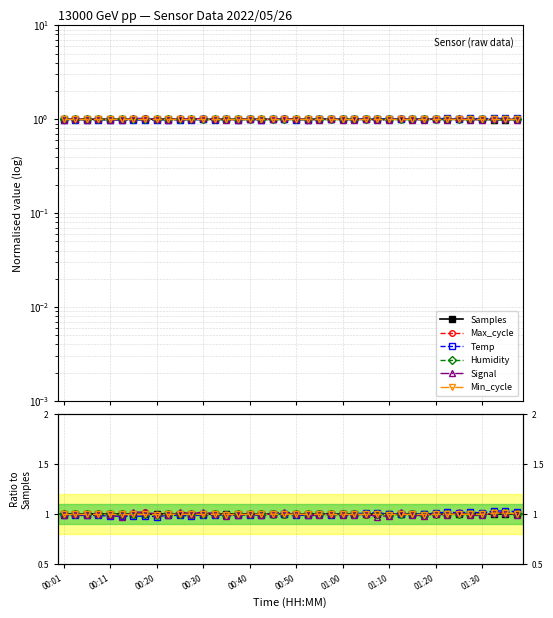

What are all the series names shown in the legend?

Samples, Max_cycle, Temp, Humidity, Signal, Min_cycle